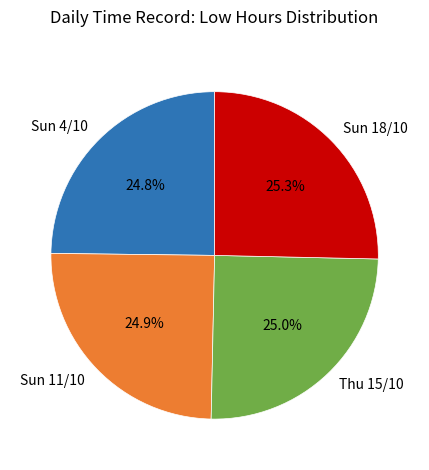

The Sun 4/10 slice represents 10% of the pie. True or false?

False